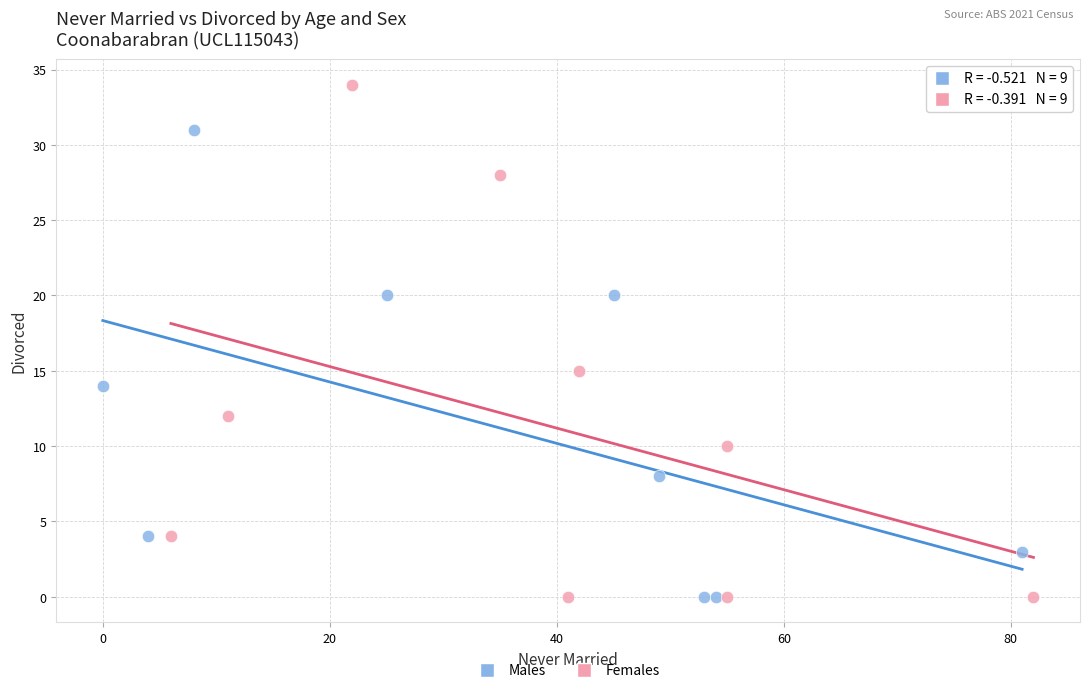

Which series has the widest spread of Y values?

Females